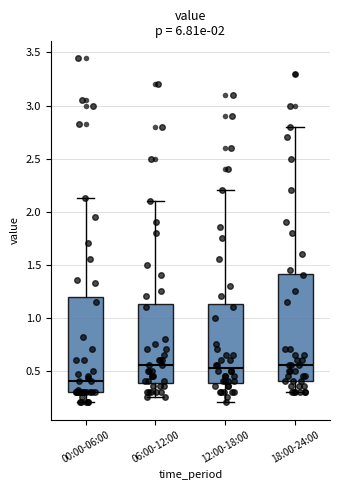

Where is the lower edge of the box for 00:00-06:00 on the y-axis? The values are not printed on the chart, so give them approximately, as read against the axis.

0.30